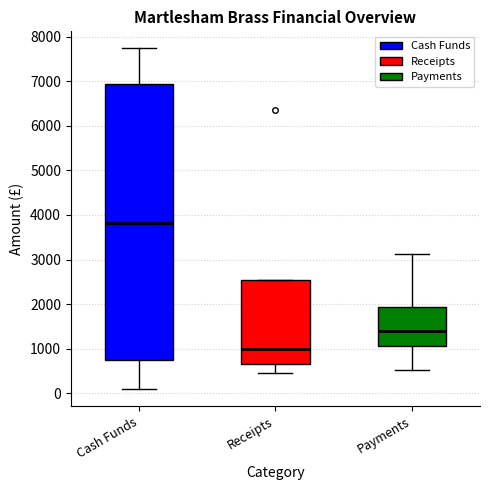

Which box's median line is the highest?

Cash Funds